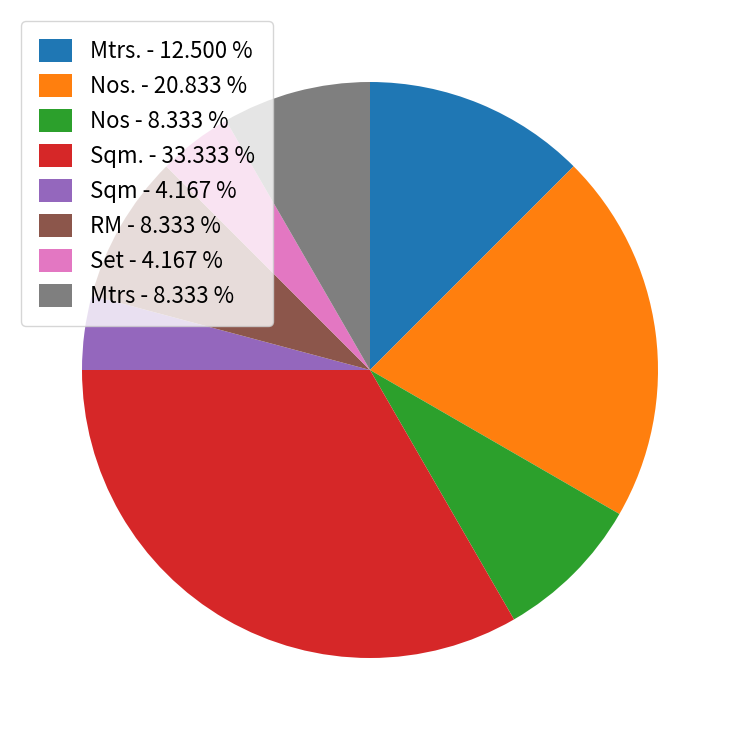

How many slices are in this pie chart?

8